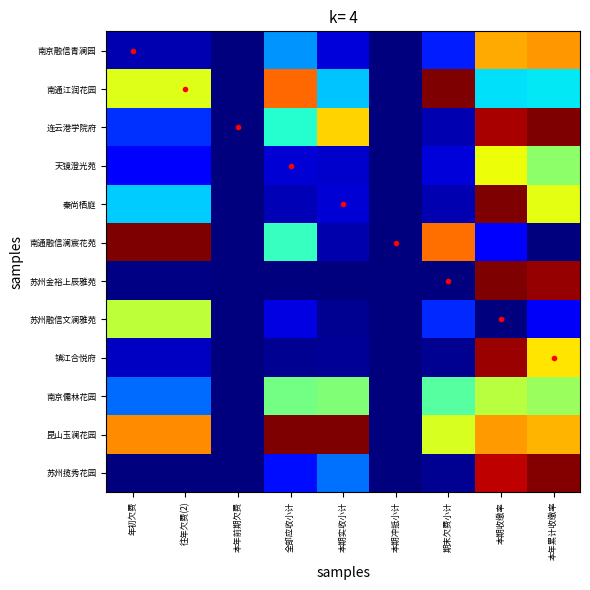

How many categories are shown in the chart?

9